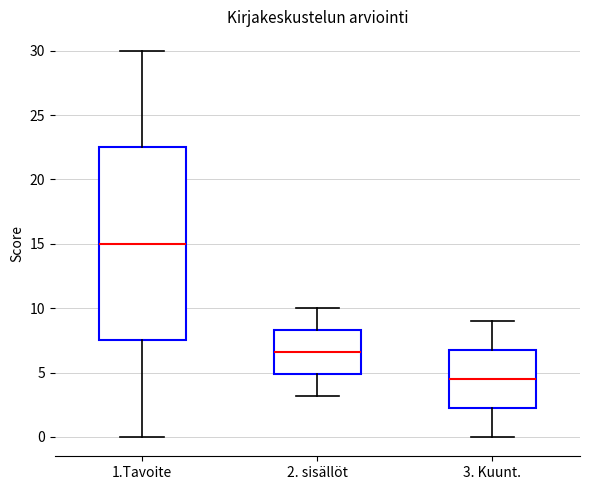

Comparing the boxes themselves (not the whiskers), which one is the tallest?

1.Tavoite